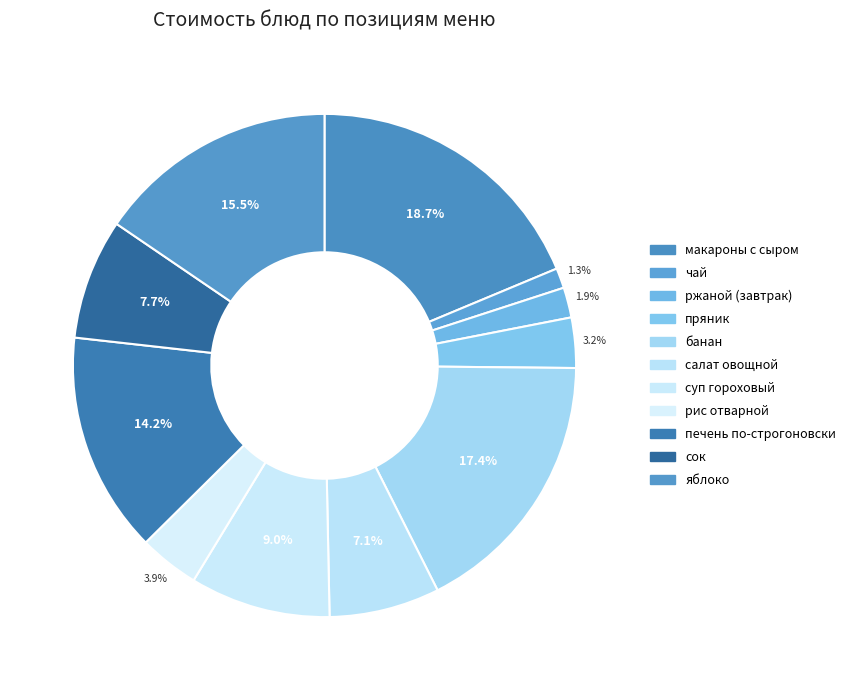

What is the change in value from салат овощной to сок?

+1